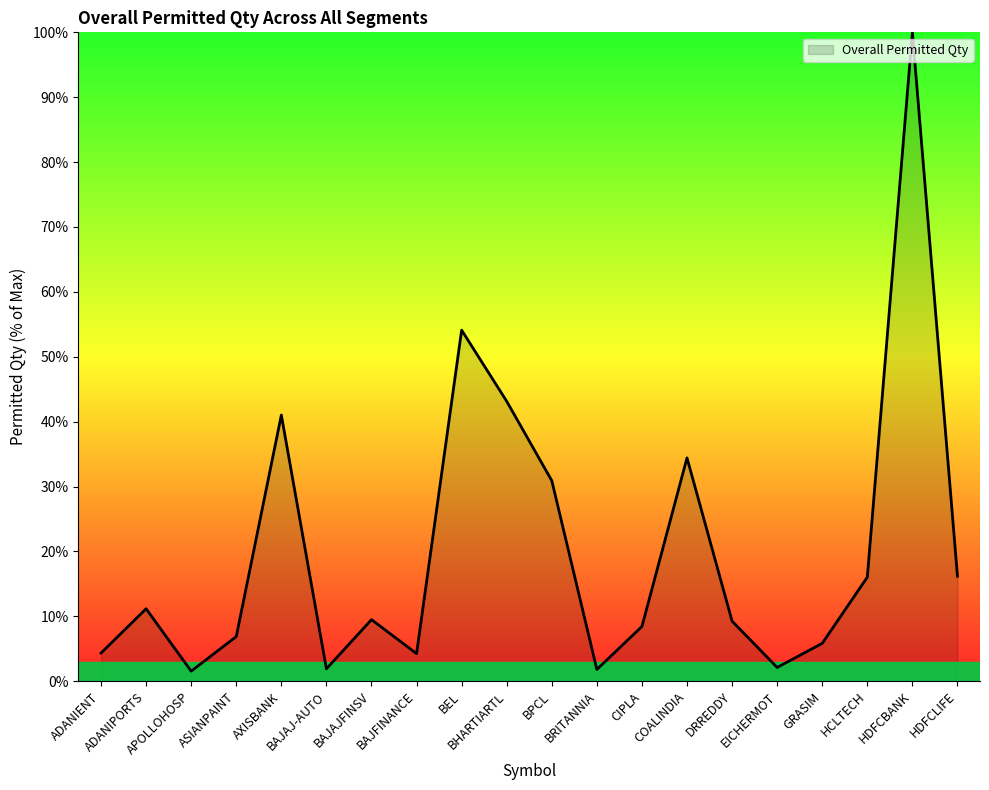

At which label is the value closest to 50?

BEL